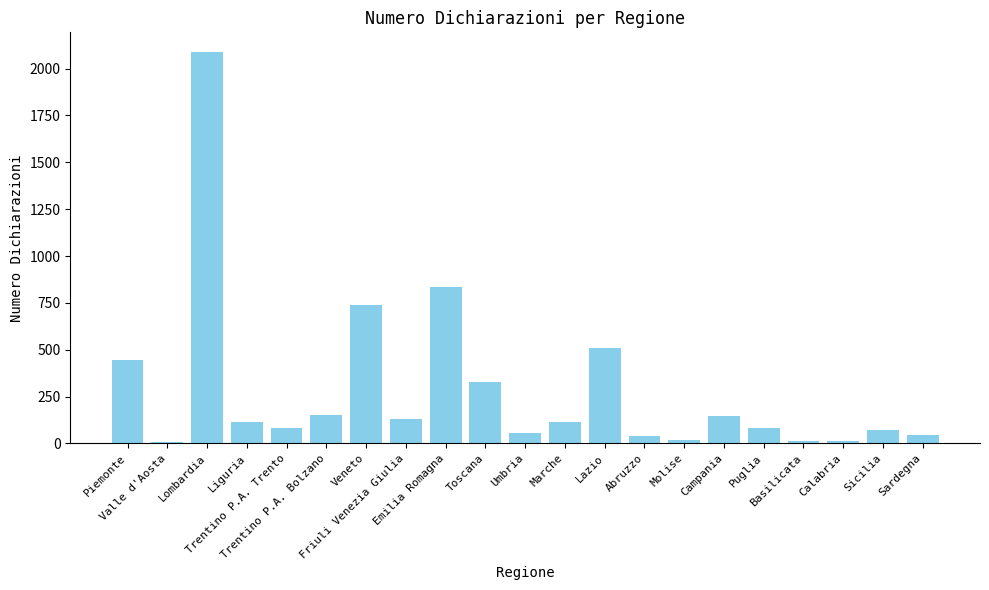

Does the chart contain stacked bars?

No